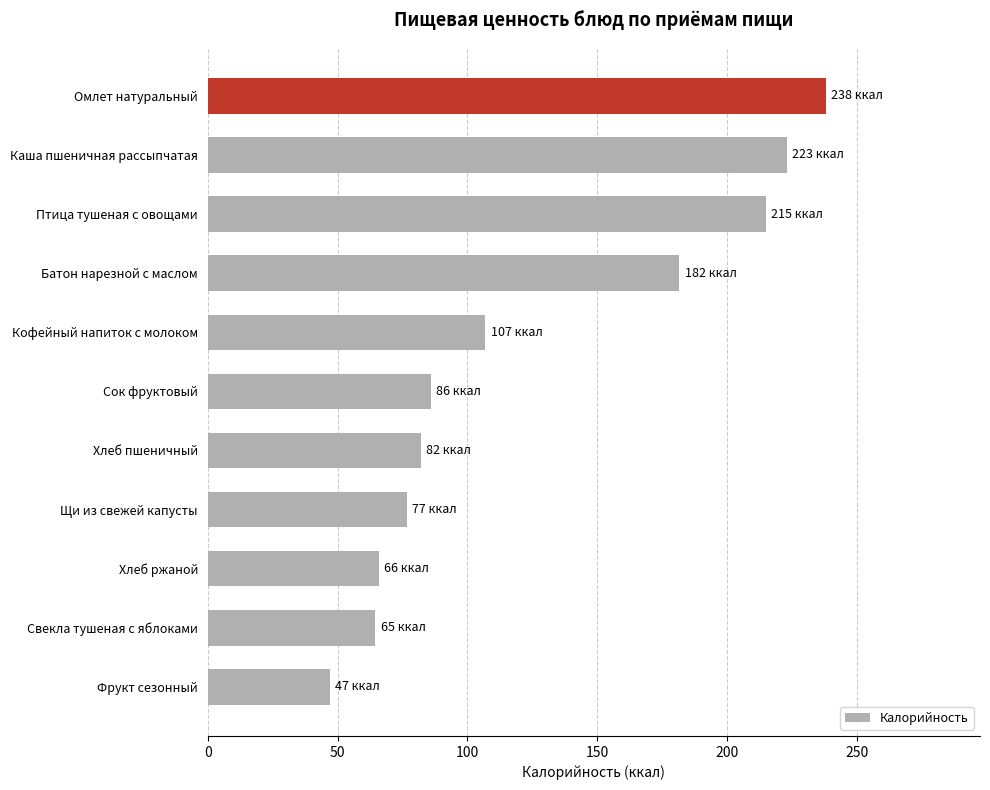

Reading top to bottom, what are all the values shown in this chart?

Омлет натуральный=238.0	Каша пшеничная рассыпчатая=223.0	Птица тушеная с овощами=215.0	Батон нарезной с маслом=181.7	Кофейный напиток с молоком=107.0	Сок фруктовый=86.0	Хлеб пшеничный=82.2	Щи из свежей капусты=76.8	Хлеб ржаной=66.0	Свекла тушеная с яблоками=64.6	Фрукт сезонный=47.0